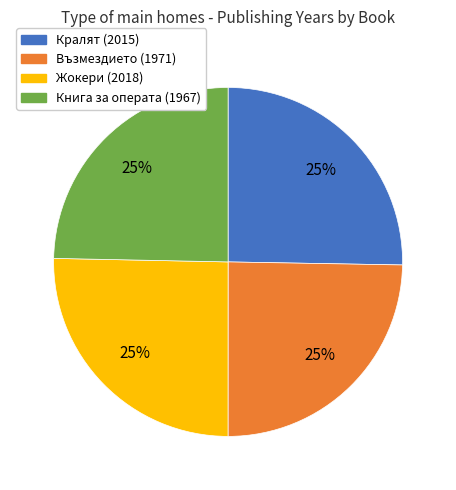

Is it true that Кралят (2015) is 25% of the pie?

True